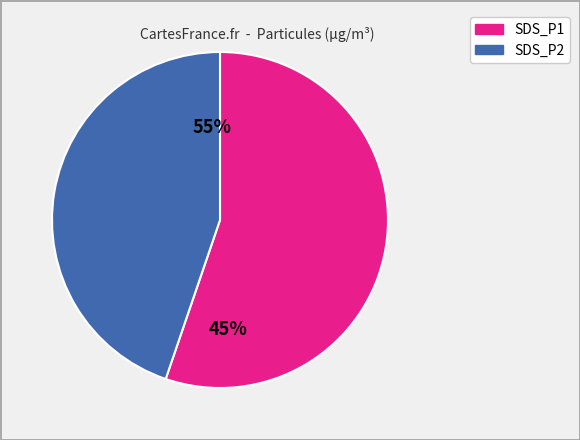

What percentage is the SDS_P2 slice, to the nearest percent?

45%